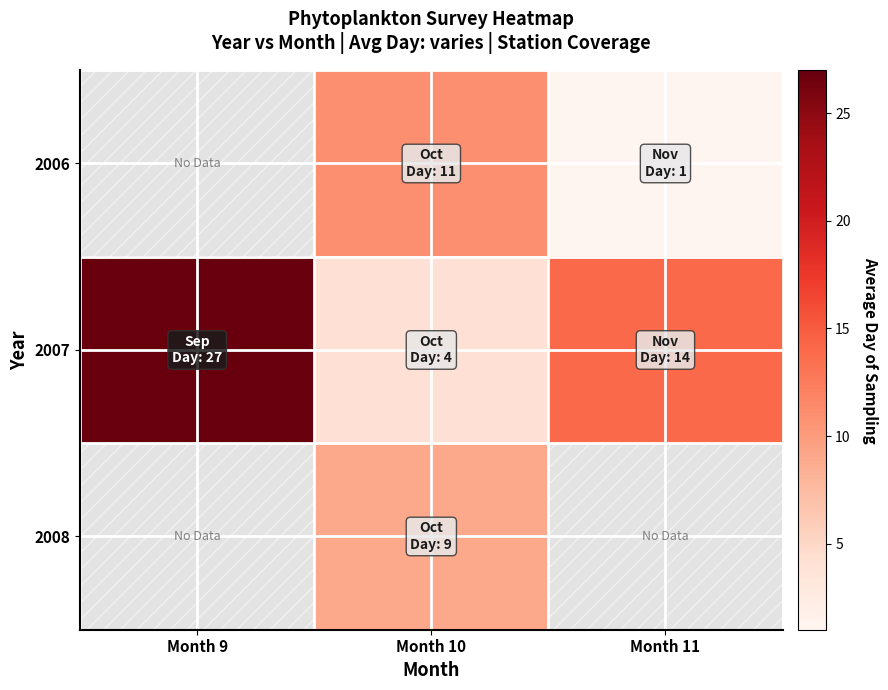

Which series has the widest spread of values?

2007